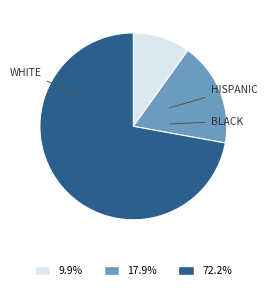

Does any single category account for the majority?

Yes